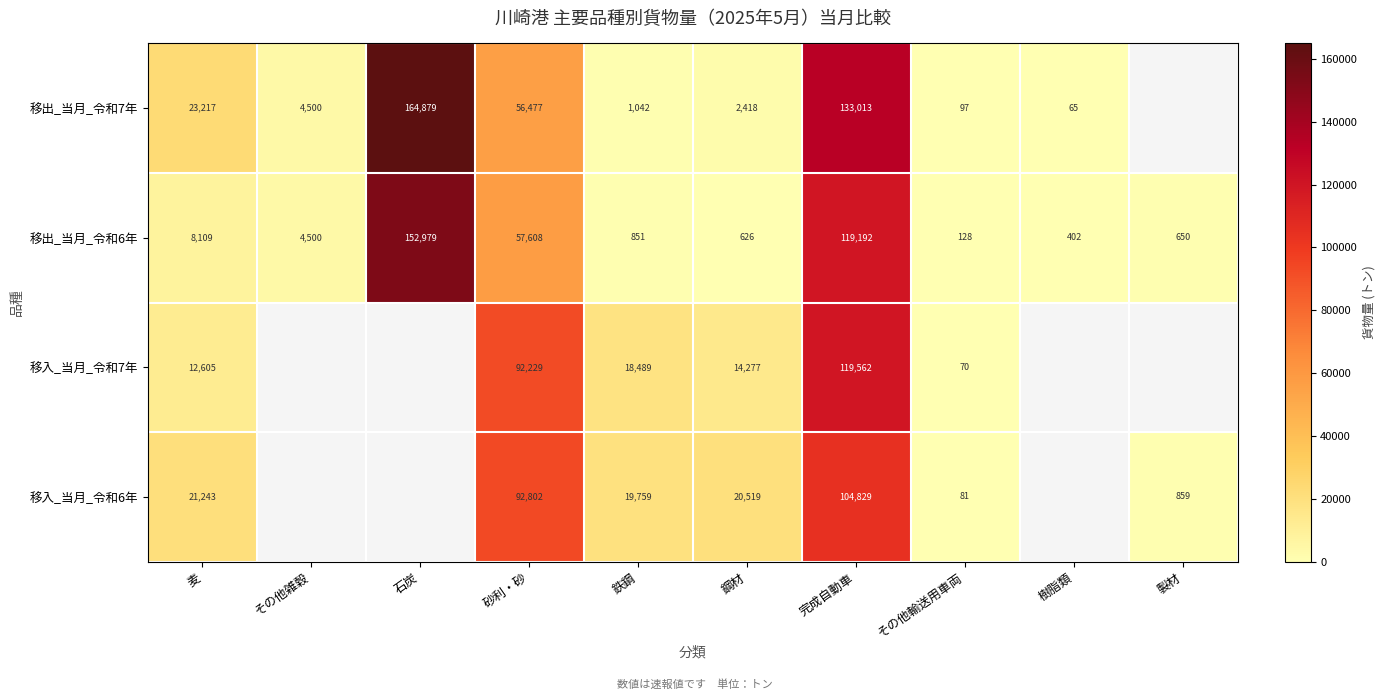

Between 麦 and 鋼材, which series saw the biggest shift?

移出_当月_令和7年